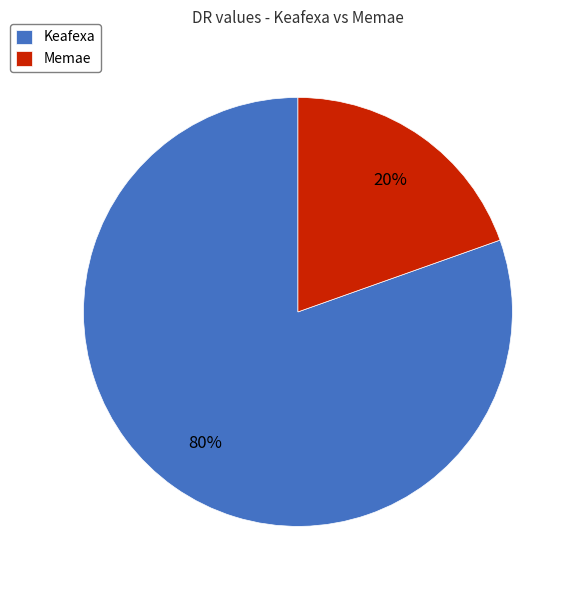

How many segments does this pie chart have?

2